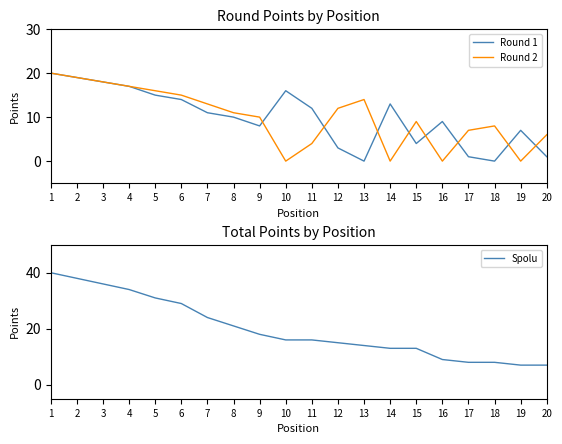

What is the average value of the Round 1 series?

10